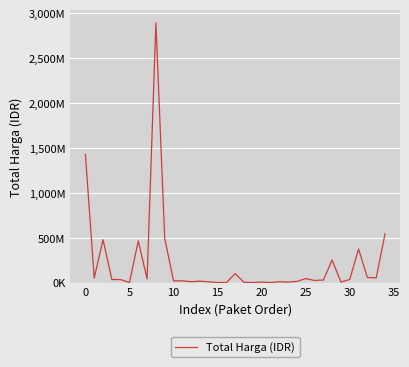

Does the chart display data point markers on the line(s)?

No